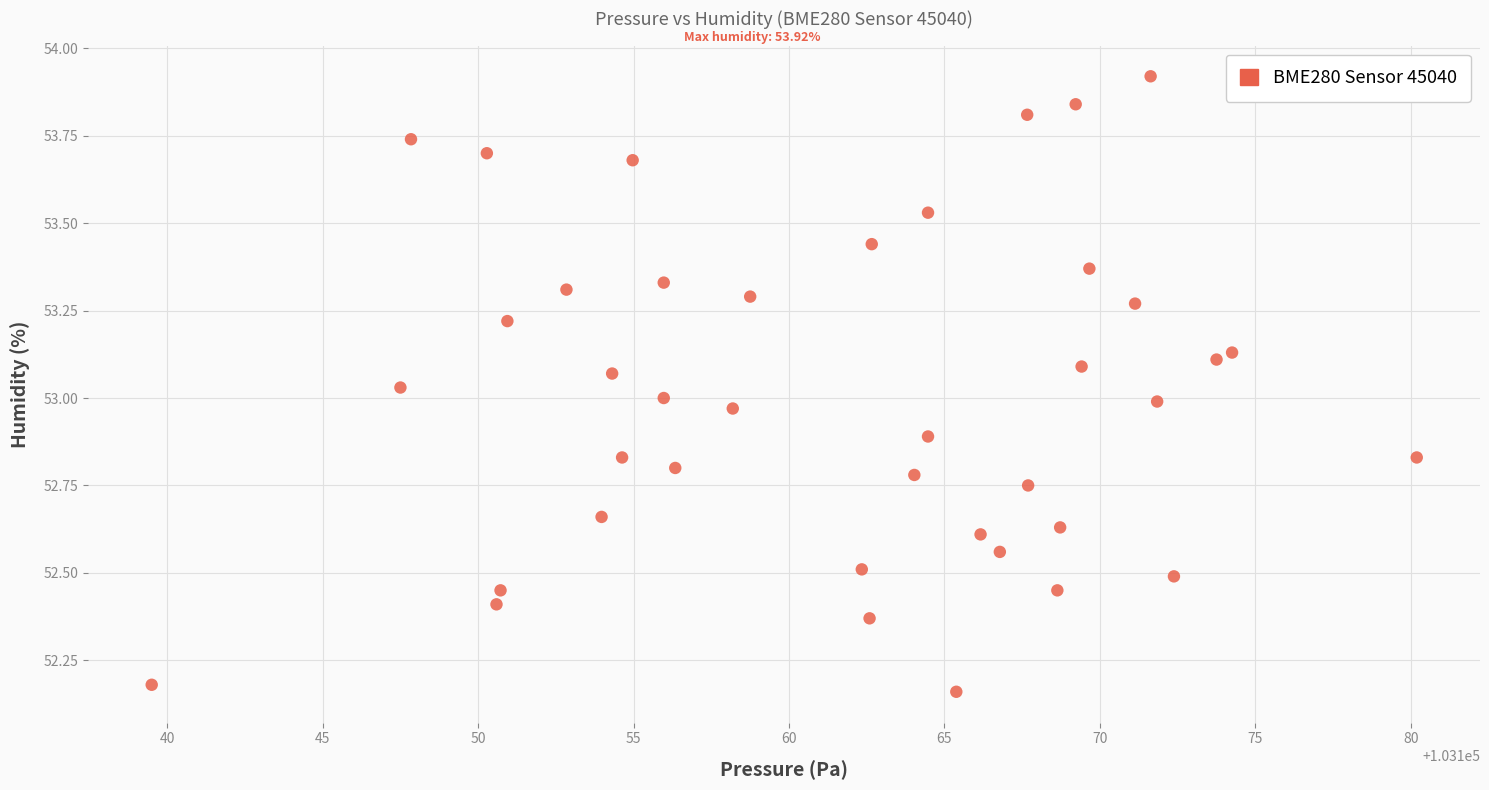

What is the range of Y values (max minus min)?

1.8